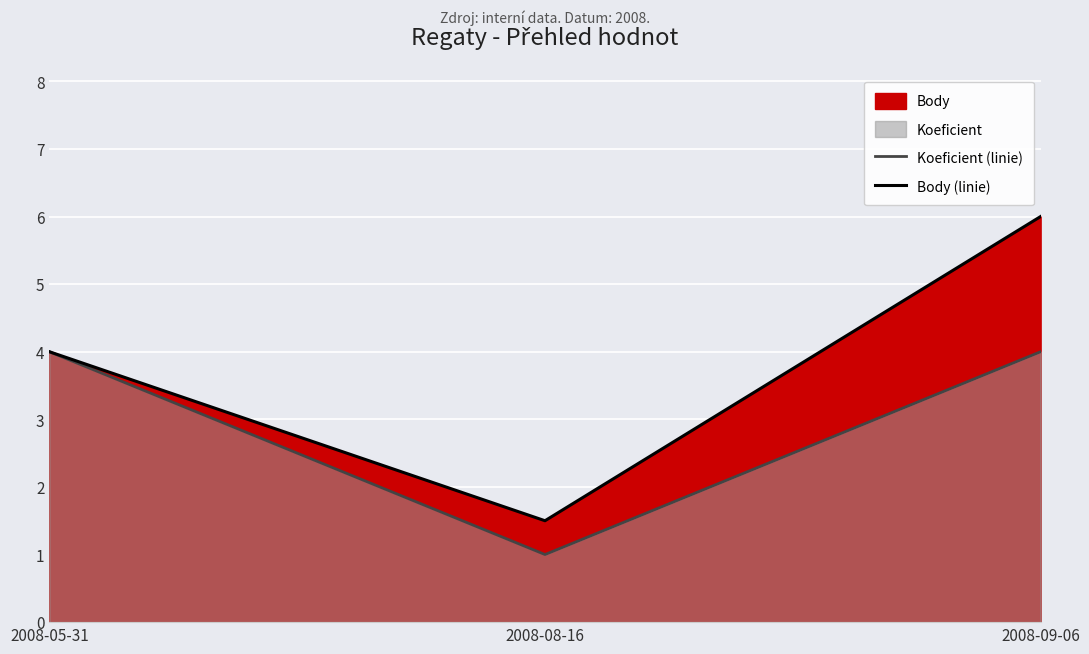

The Body (linie) series shows 8.2 at 2008-09-06. True or false?

False